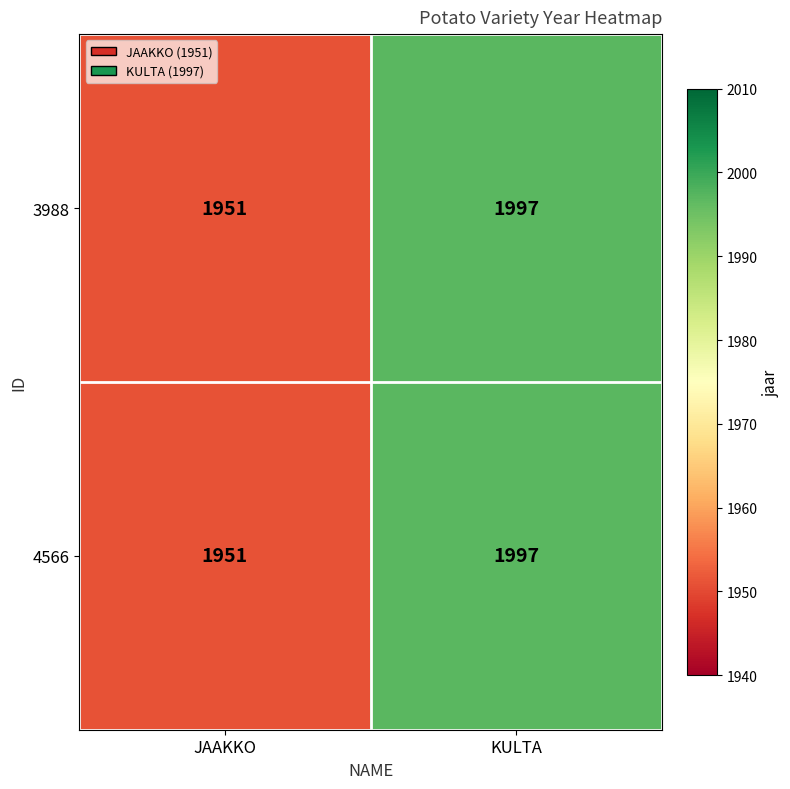

What is the greatest value displayed?

1997